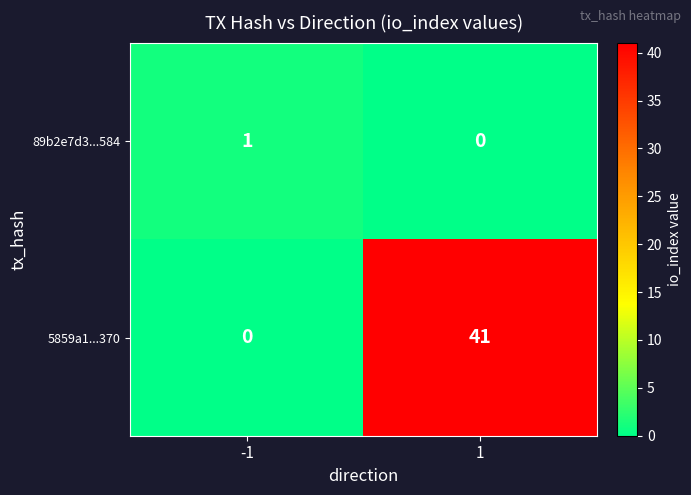

Which series changed the most between -1 and 1?

5859a1...370